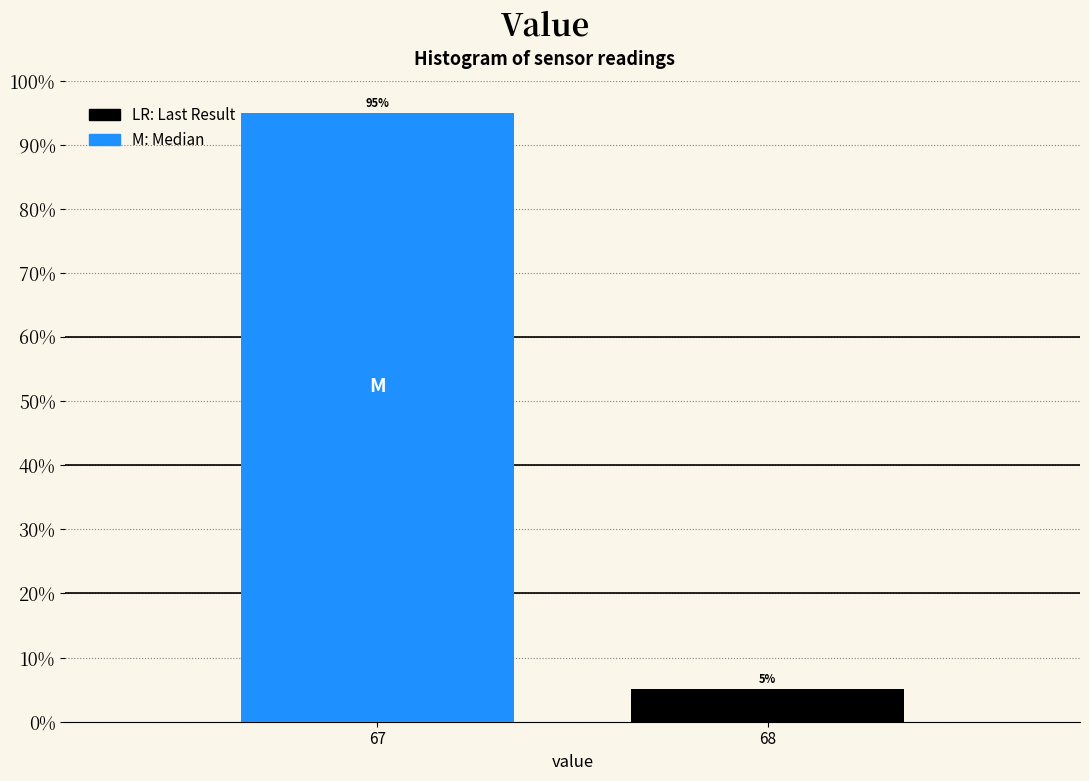

What is the sum of the values at 68 and 67?

100.0